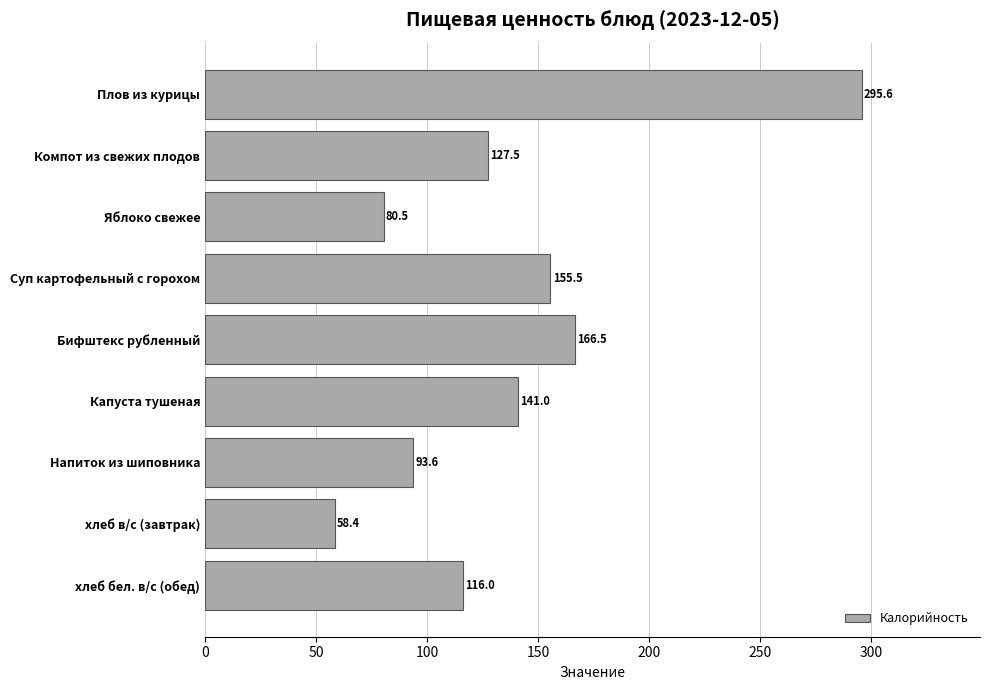

List the labels in order of value, smallest first.

хлеб в/с (завтрак), Яблоко свежее, Напиток из шиповника, хлеб бел. в/с (обед), Компот из свежих плодов, Капуста тушеная, Суп картофельный с горохом, Бифштекс рубленный, Плов из курицы